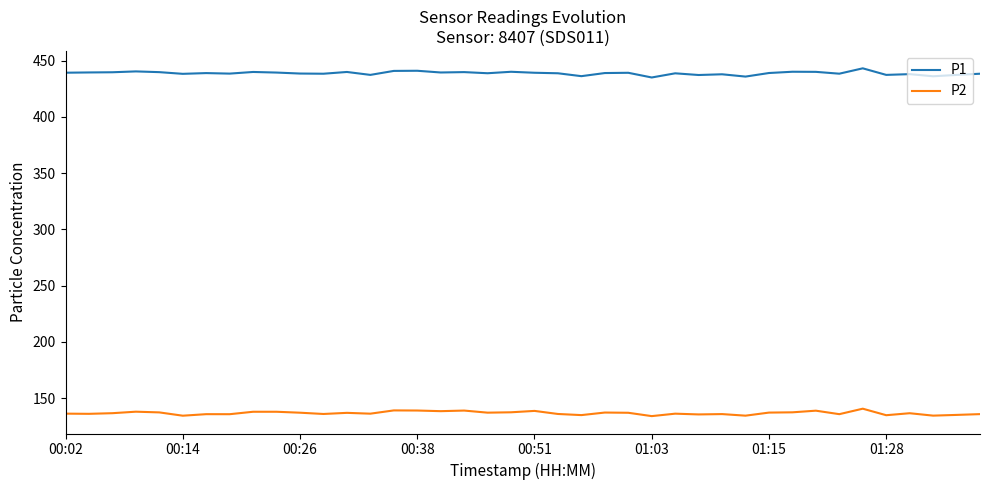

Which series has the largest total across all categories?

P1